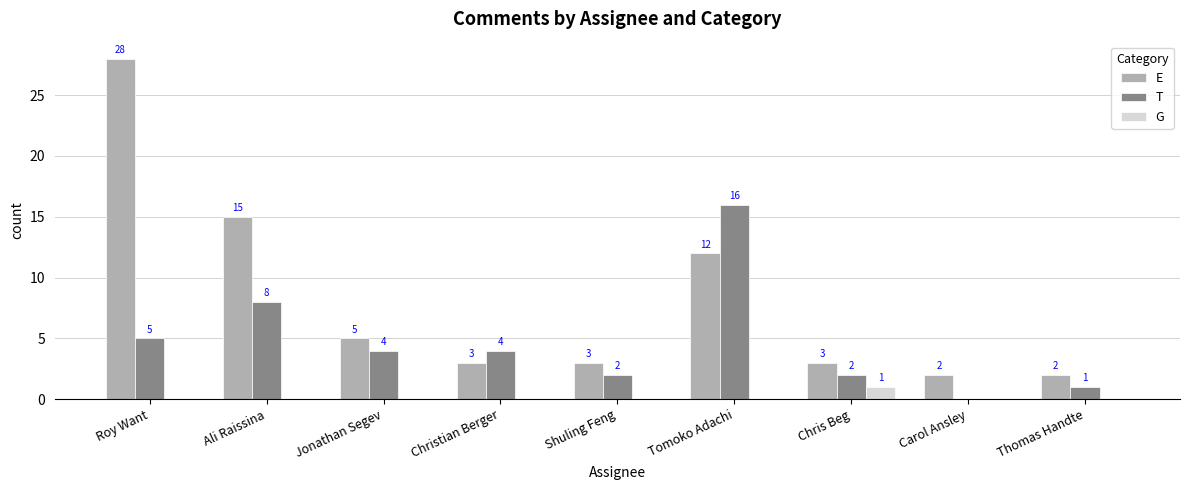

At which category is the sum across all series the highest?

Roy Want